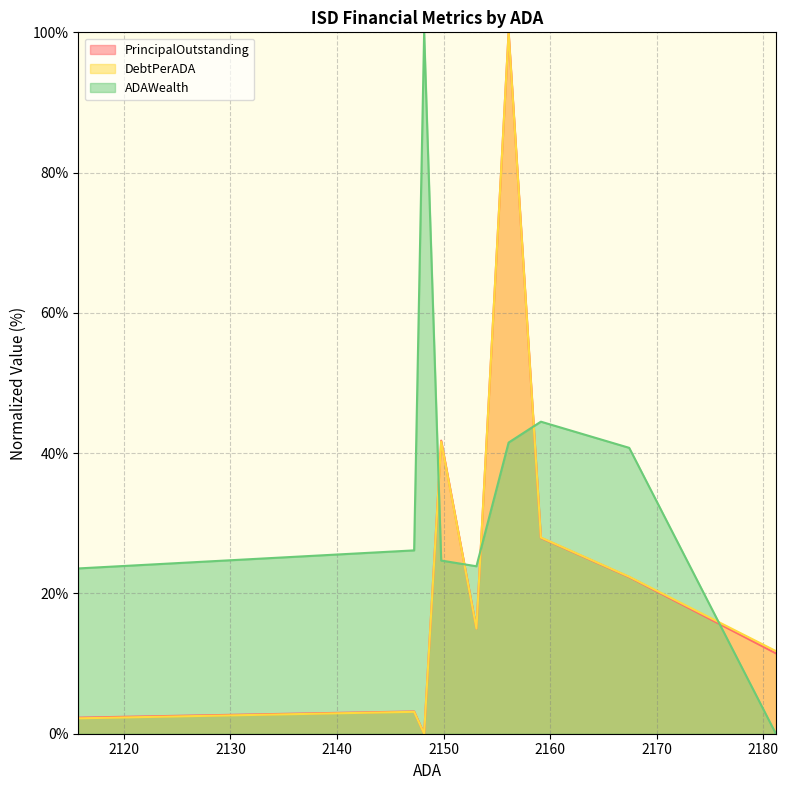

What is the sum of all ADAWealth values?

325.0